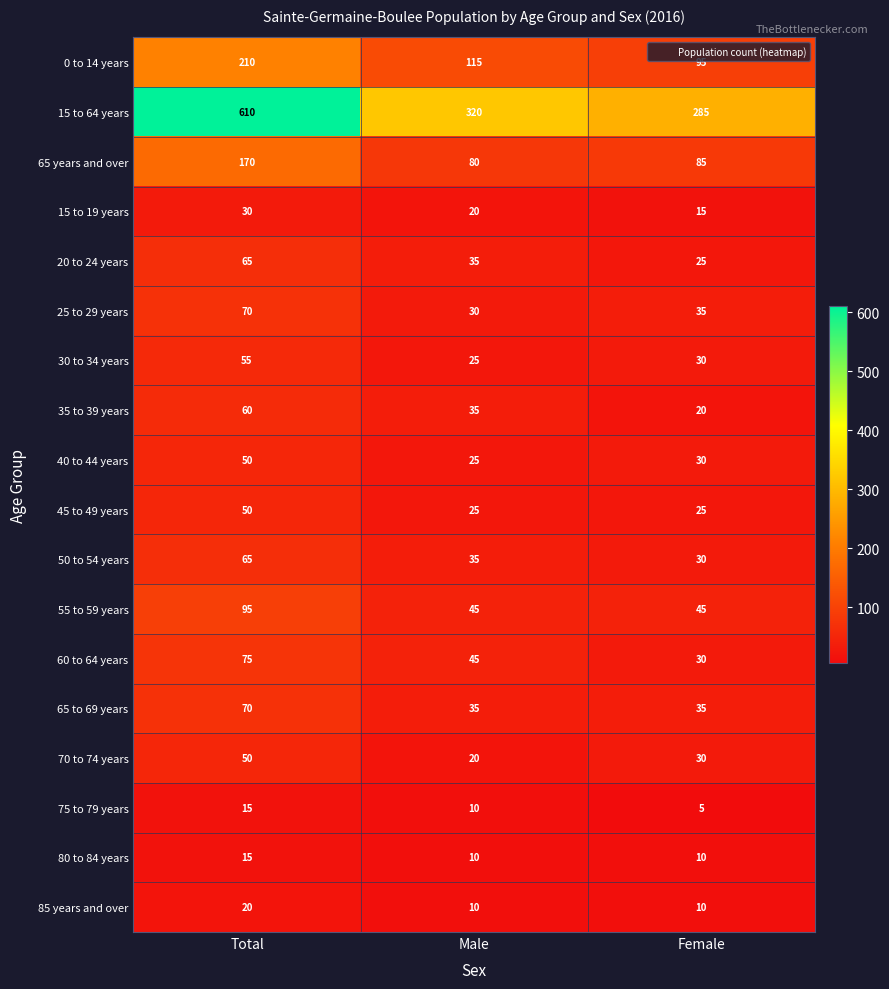

The 15 to 64 years series shows 176 at Male. True or false?

False